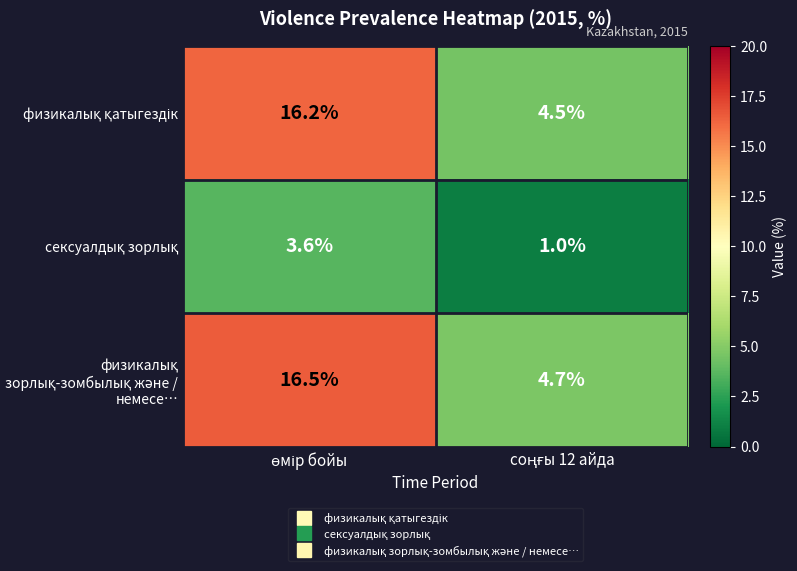

What is the greatest value displayed?

16.5